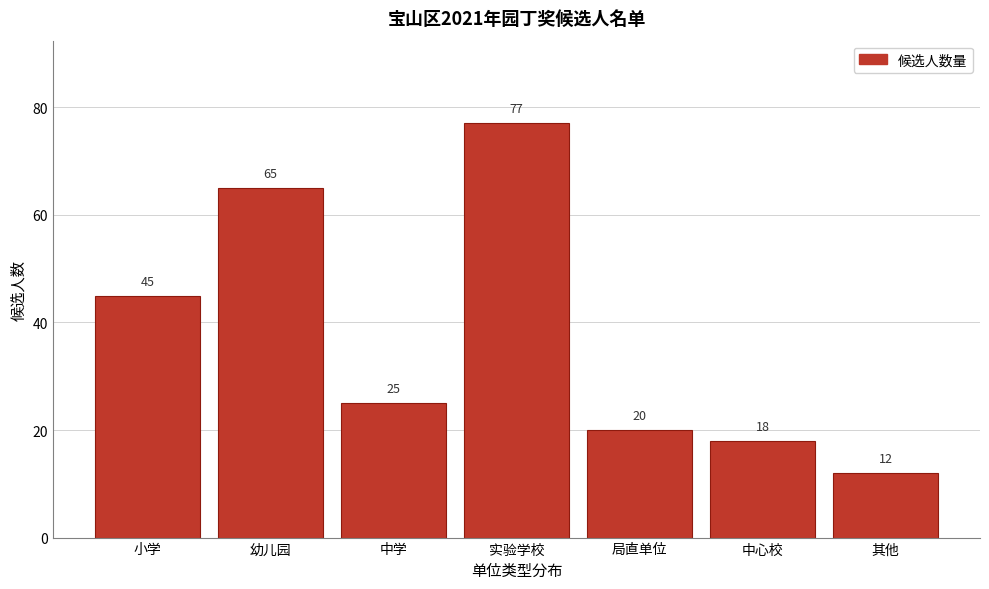

Reading left to right, what are all the values shown in this chart?

小学=45	幼儿园=65	中学=25	实验学校=77	局直单位=20	中心校=18	其他=12